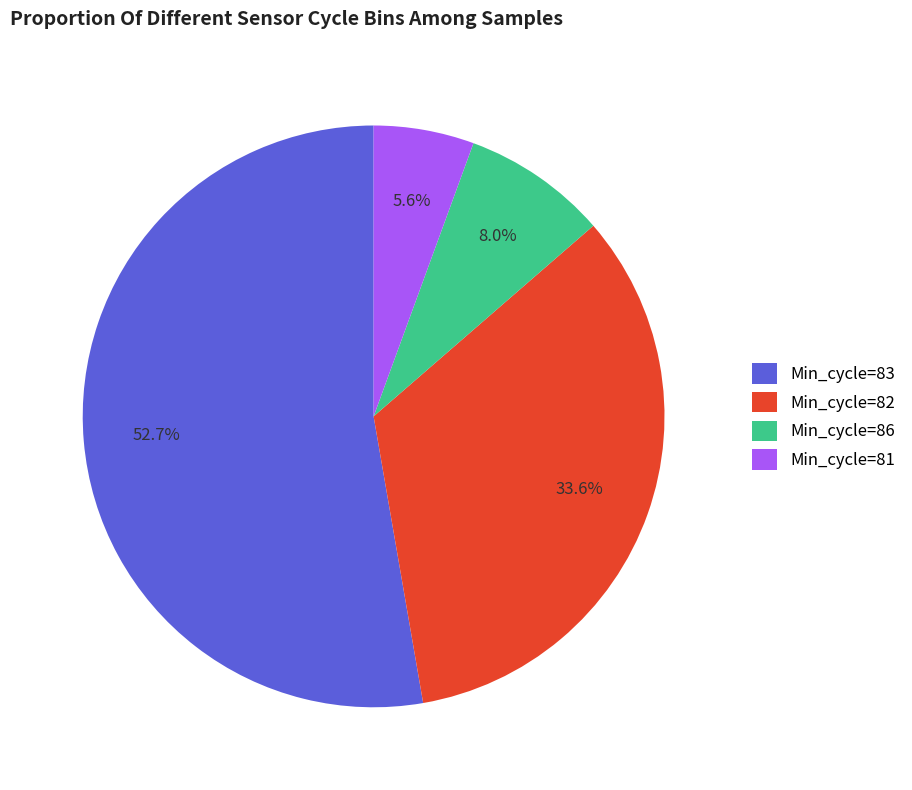

How much of the chart is everything except Min_cycle=82?

66.4%